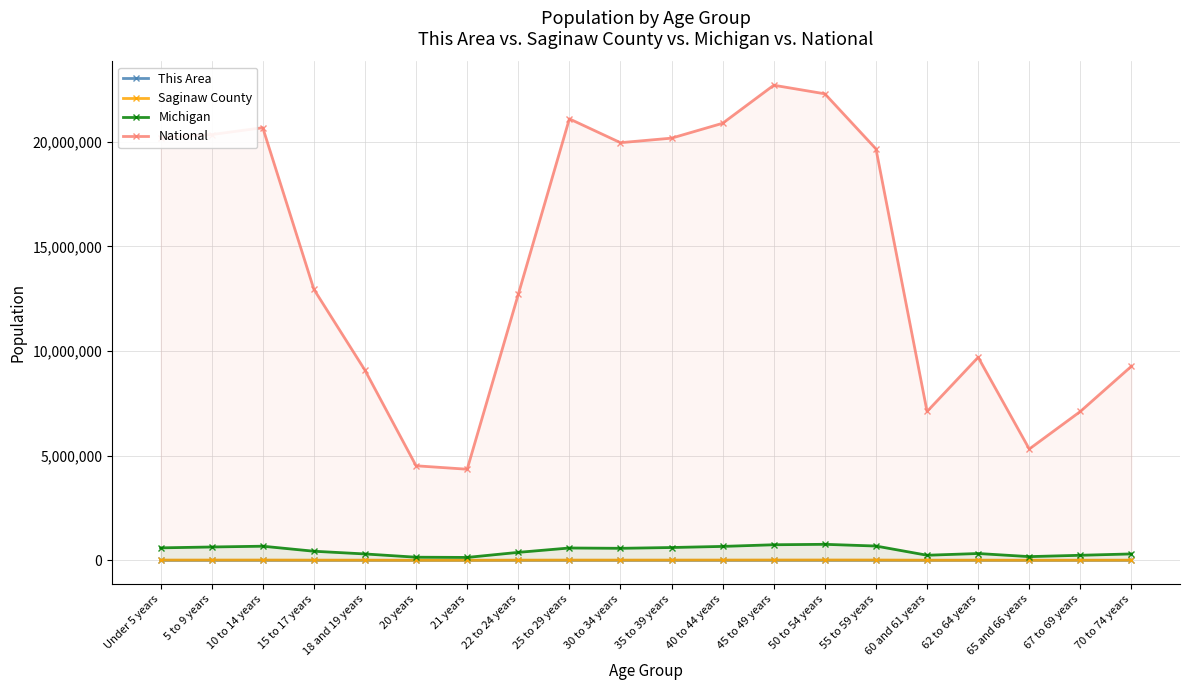

What is the lowest value of the Michigan series?

138484